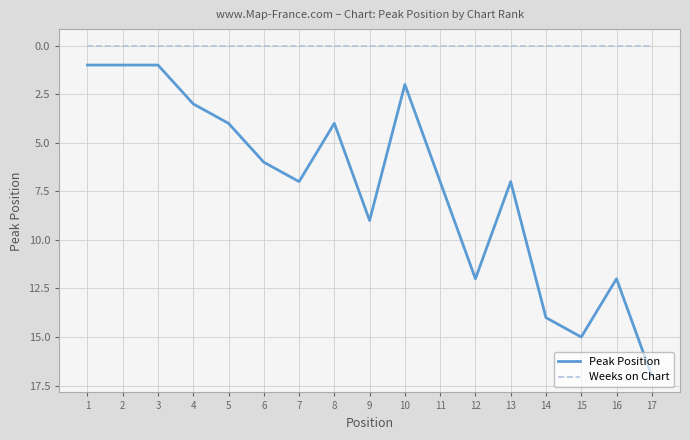

What is the total value across all series at 8?

4